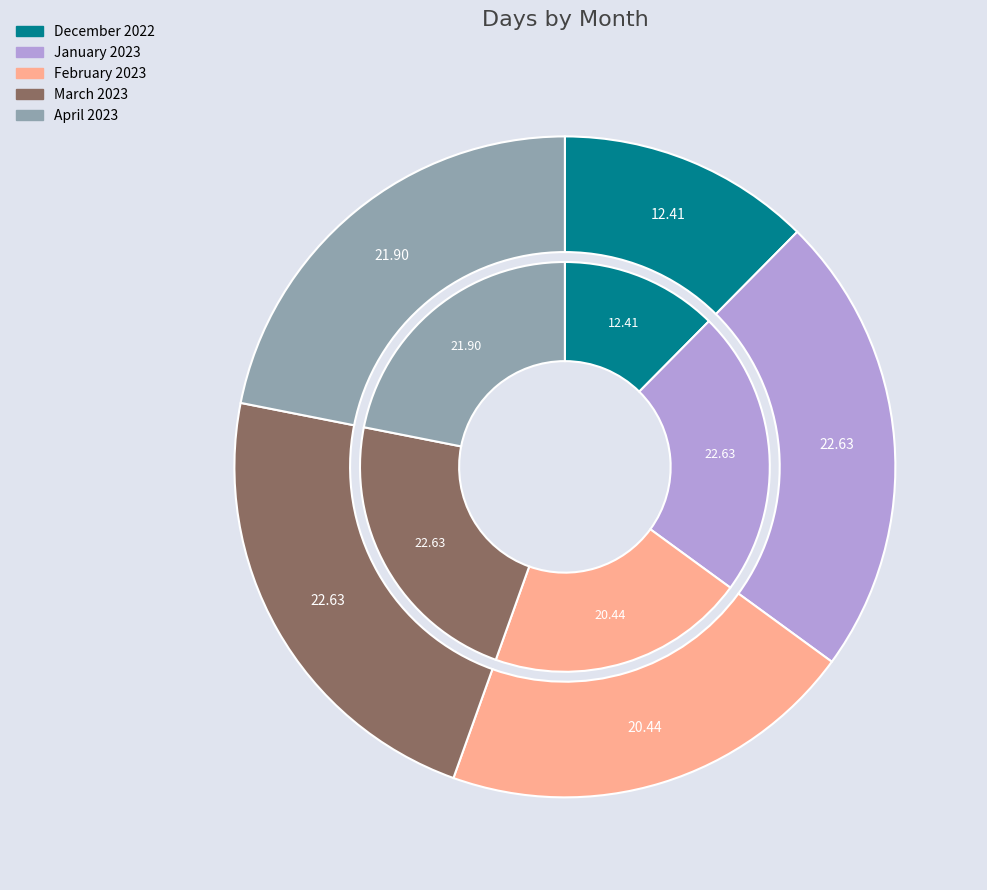

To the nearest percent, what portion does February 2023 represent?

20%